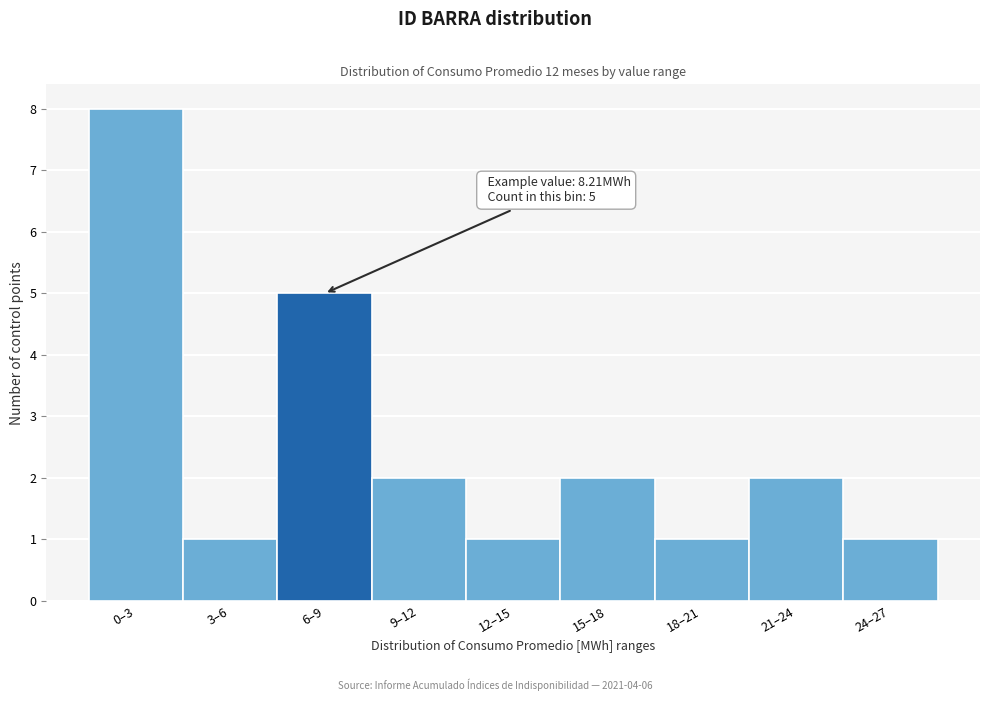

Reading left to right, extract all data points from this chart.

0–3=8	3–6=1	6–9=5	9–12=2	12–15=1	15–18=2	18–21=1	21–24=2	24–27=1